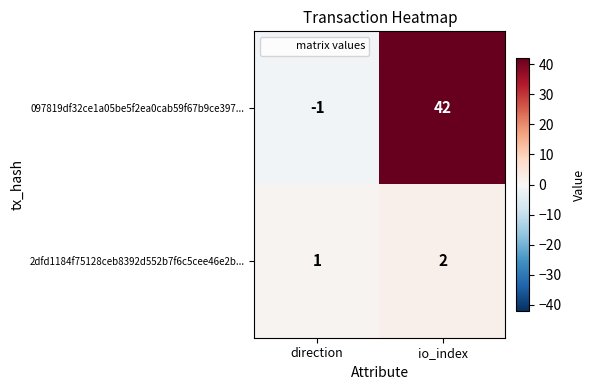

At how many categories does at least one series exceed 16?

1